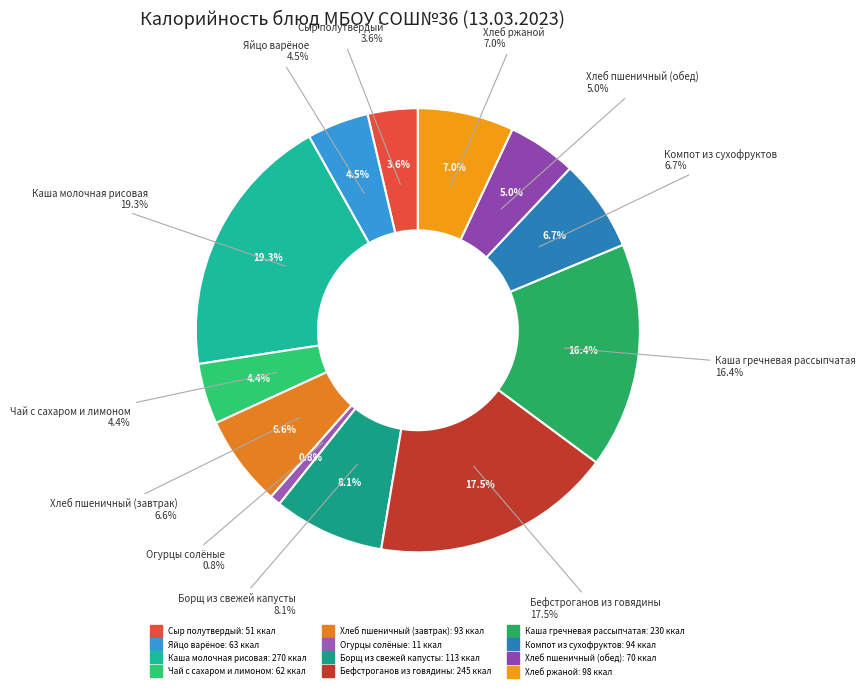

To the nearest percent, what is the difference between the largest and smallest slice percentages?

18%